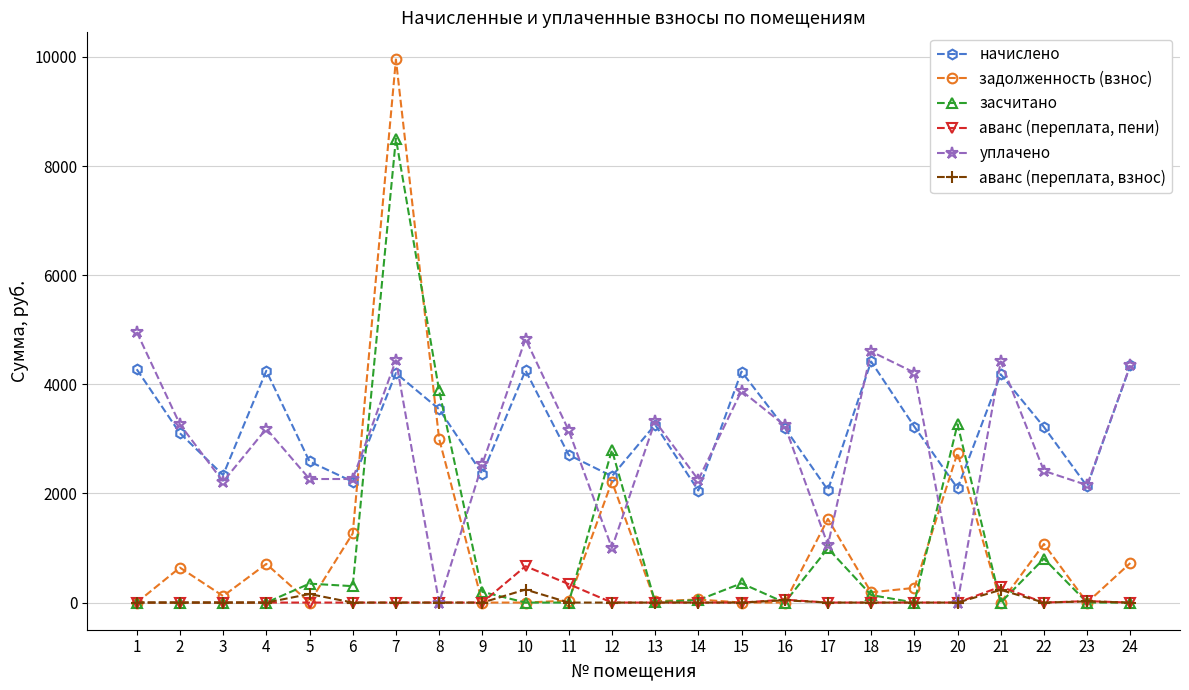

At which category does задолженность (взнос) reach its first local valley?

3